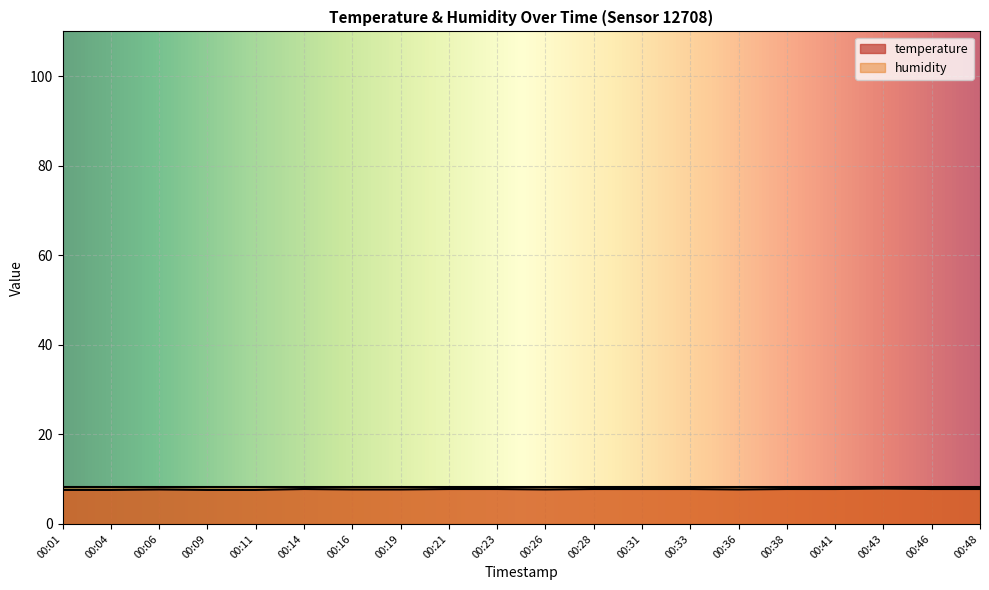

What is the change in value from 00:19 to 00:46?

+0.1